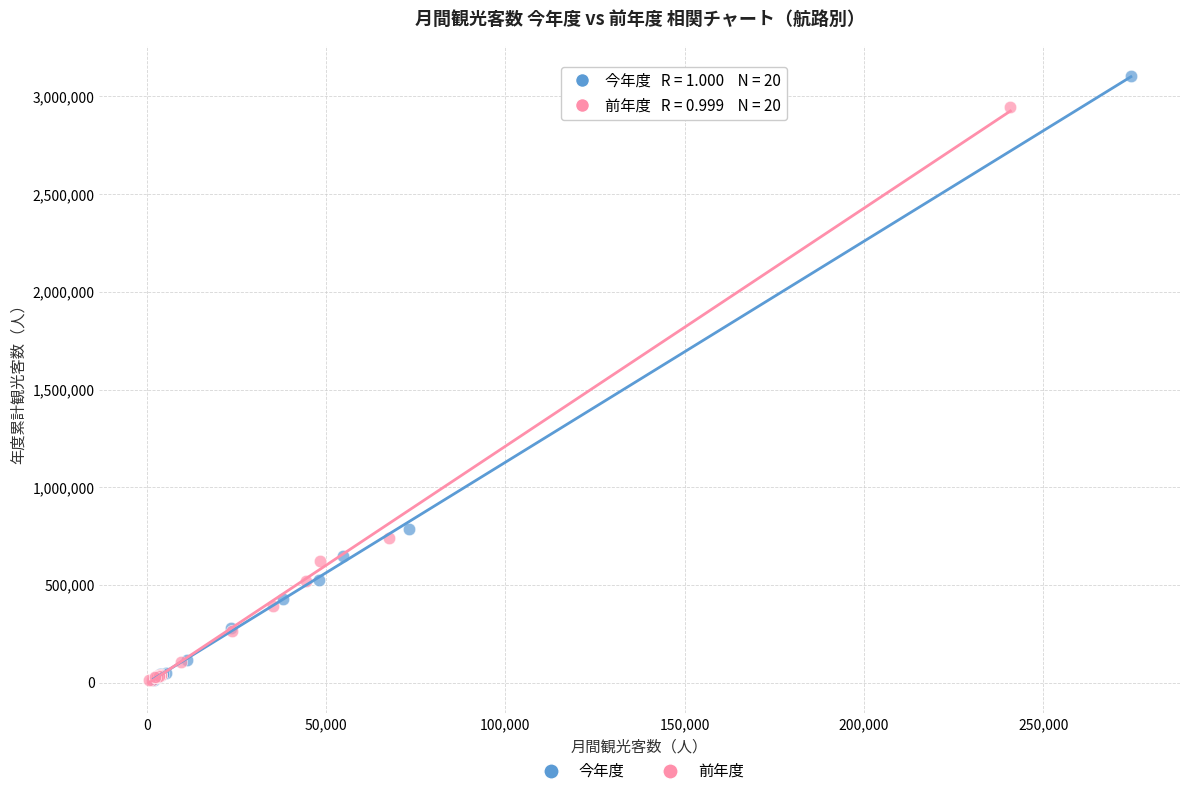

Which series contains the highest Y value?

今年度